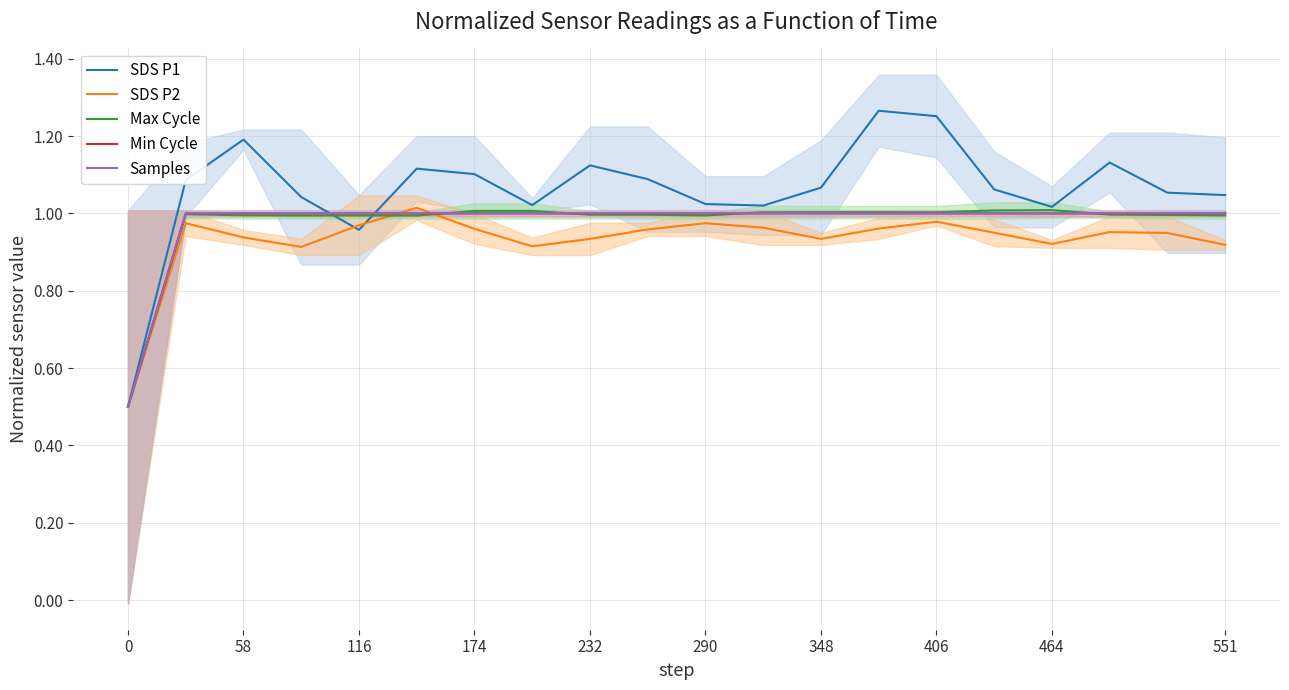

What is the difference between the maximum and minimum values in the Min Cycle series?

0.5